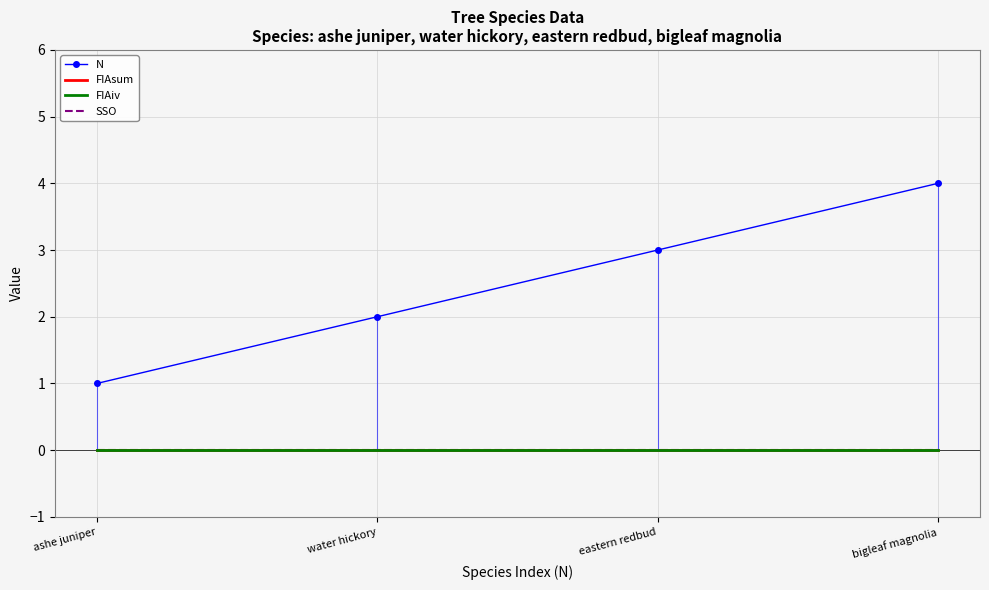

List the labels in order of FIAsum value, largest first.

ashe juniper, water hickory, eastern redbud, bigleaf magnolia